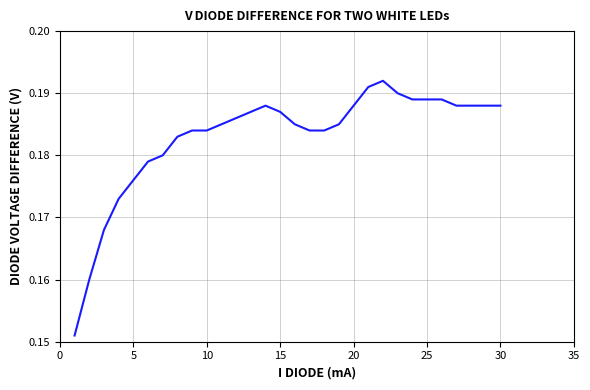

How many categories are shown in the chart?

30